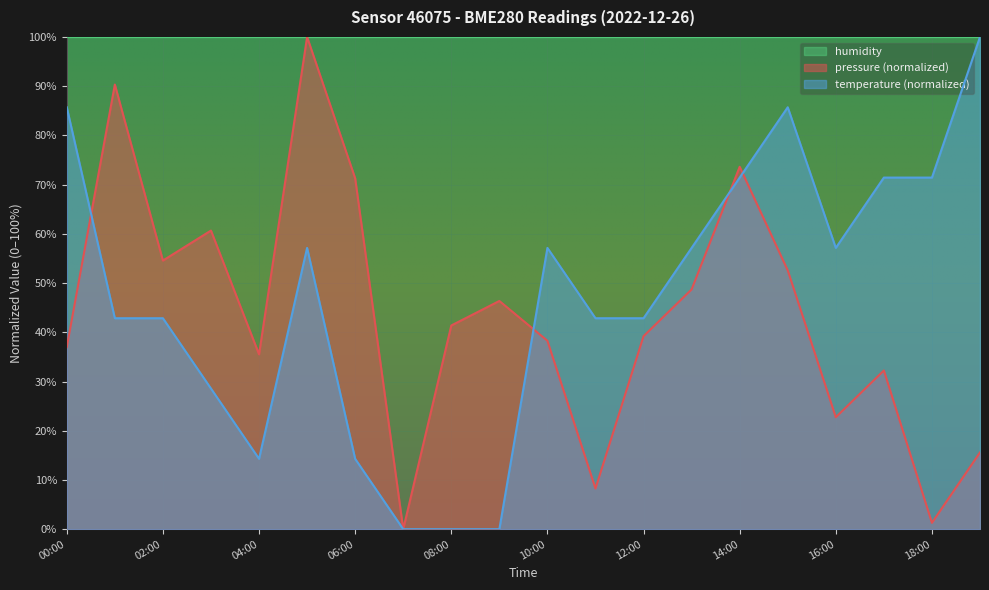

Between which two adjacent categories do pressure and temperature first intersect?

00:00 and 01:00